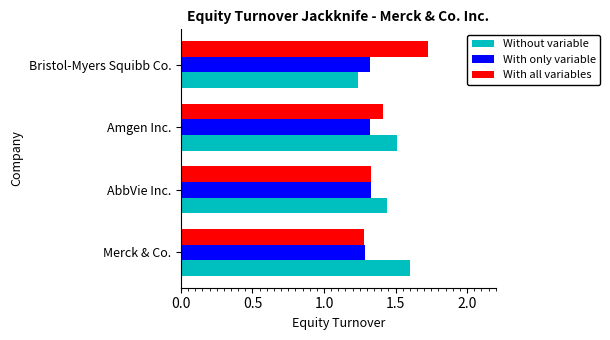

What is the maximum value for Without variable?

1.6